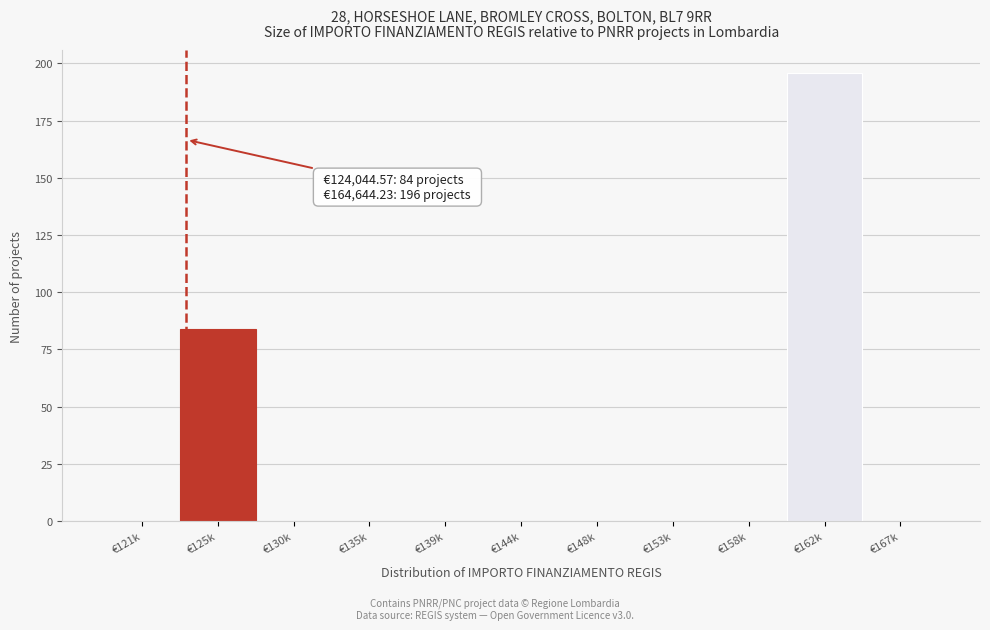

Reading right to left, list all the values displayed in this chart.

€167k=0	€162k=196	€158k=0	€153k=0	€148k=0	€144k=0	€139k=0	€135k=0	€130k=0	€125k=84	€121k=0